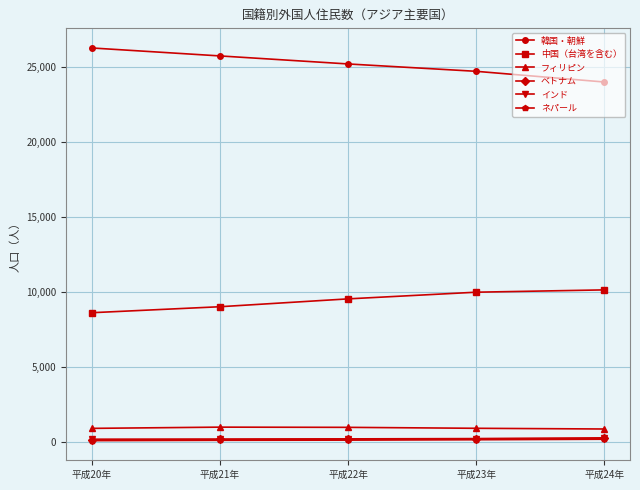

True or false: 中国（台湾を含む） and ネパール cross at least once.

False